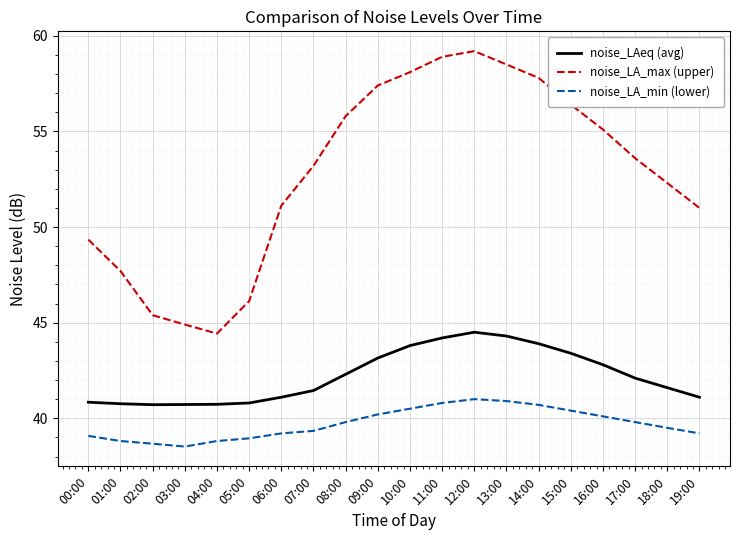

At 14:00, list the series in order from largest to smallest.

noise_LA_max (upper), noise_LAeq (avg), noise_LA_min (lower)